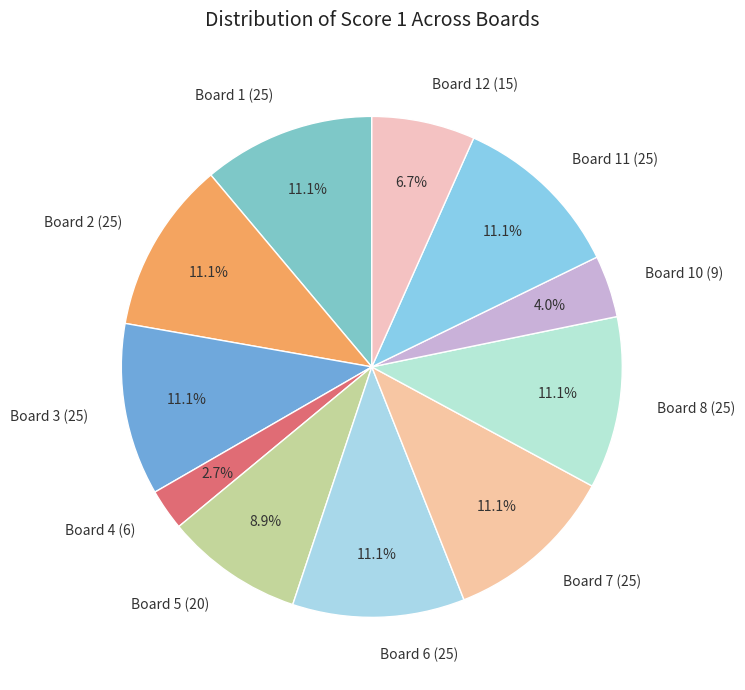

How many segments does this pie chart have?

11